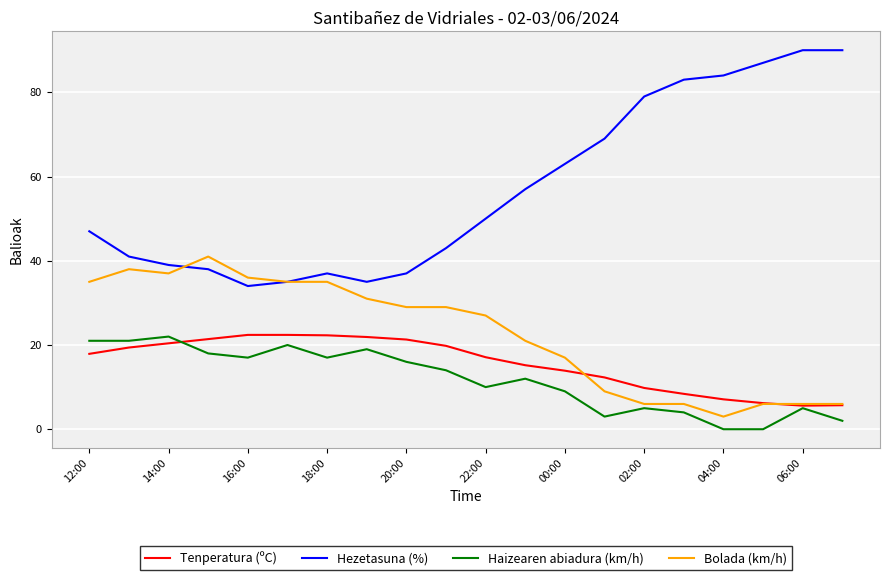

Which series has the largest total across all categories?

Hezetasuna (%)